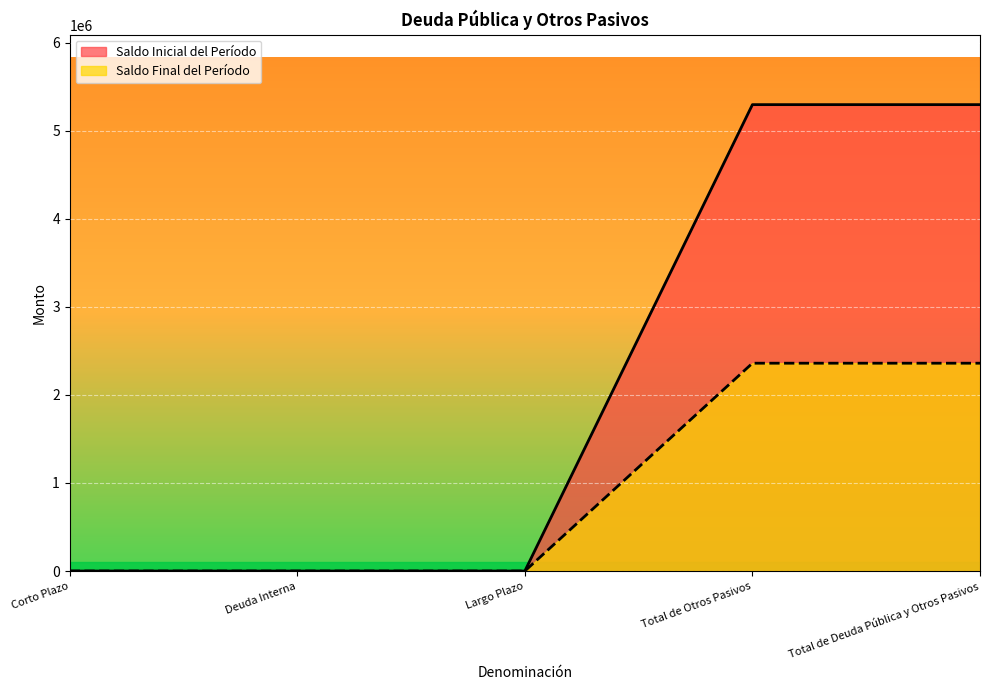

At which category is the sum across all series the highest?

Total de Otros Pasivos